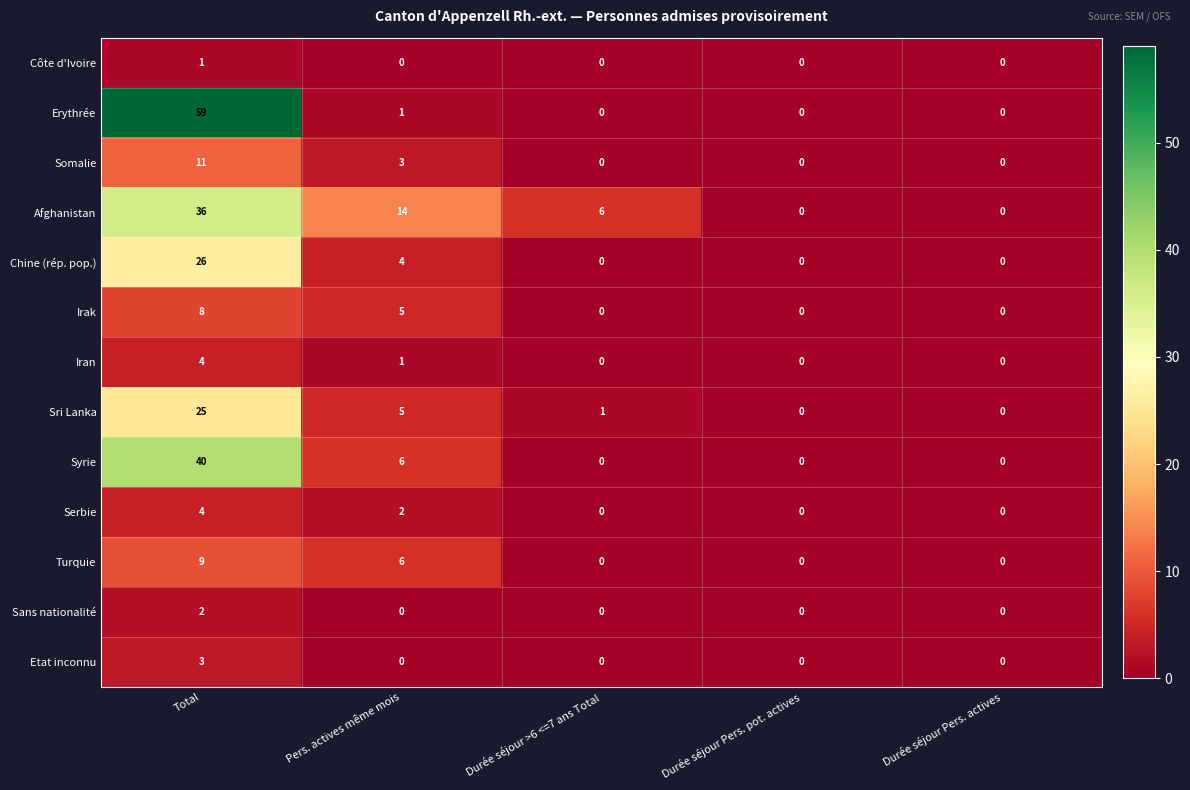

Which series has the widest spread of values?

Erythrée